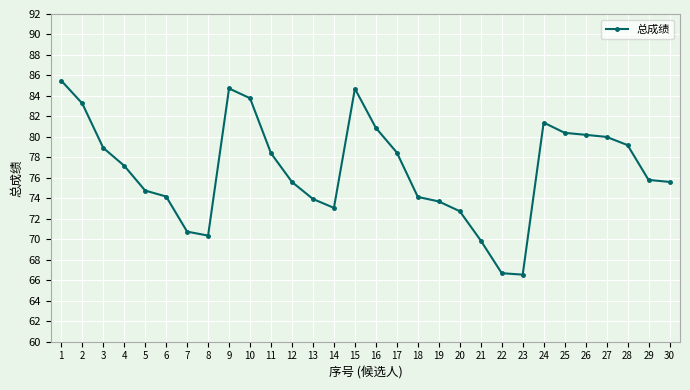

What is the value of the 21st point from the left?

69.9